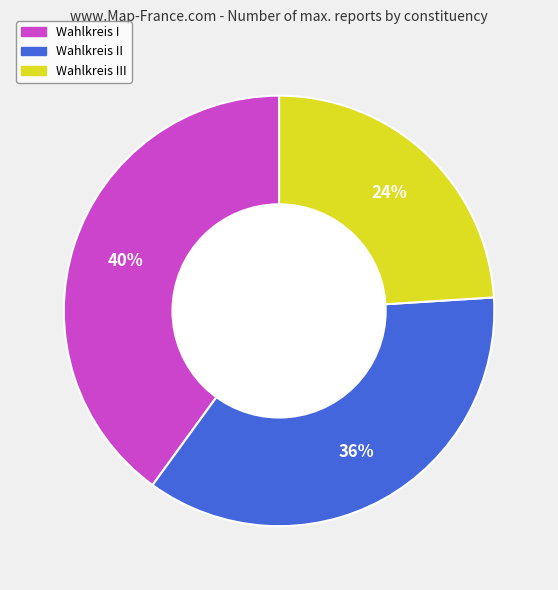

To the nearest percent, what is the difference between the largest and smallest slice percentages?

16%